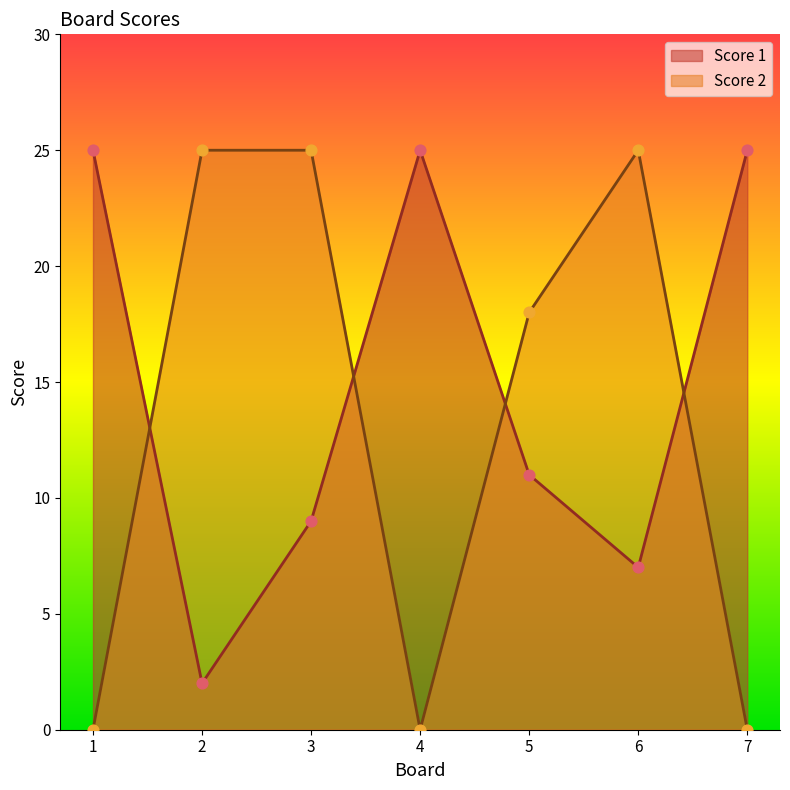

Is the value of Score 2 at 7 greater than the value of Score 1 at 7?

No